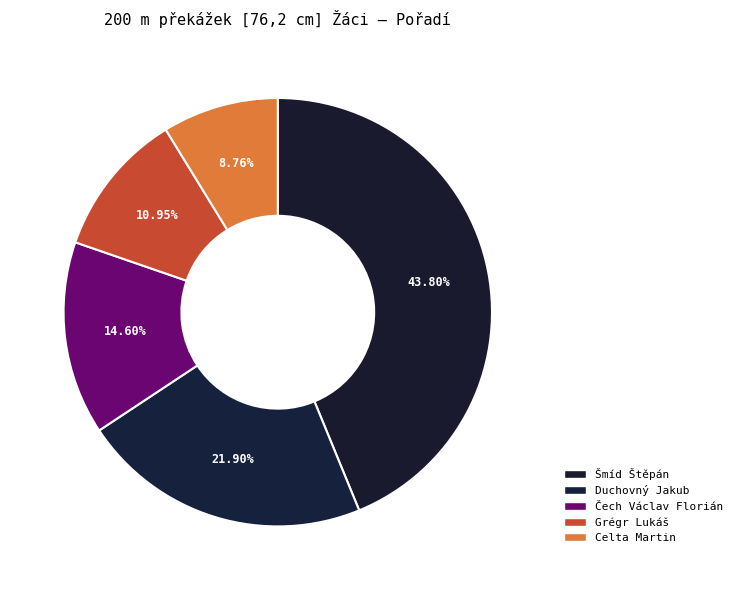

Is it true that Duchovný Jakub is 1% of the pie?

False